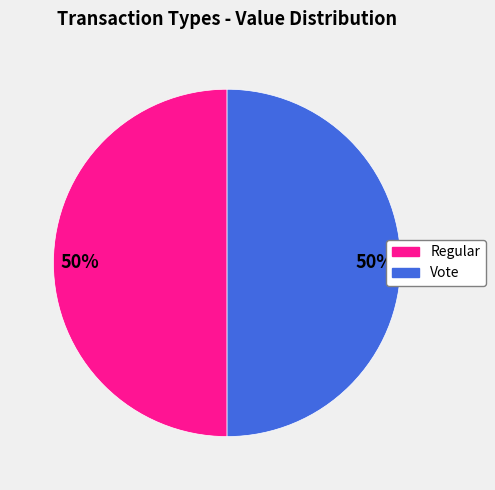

What percentage is the Vote slice, to the nearest percent?

50%